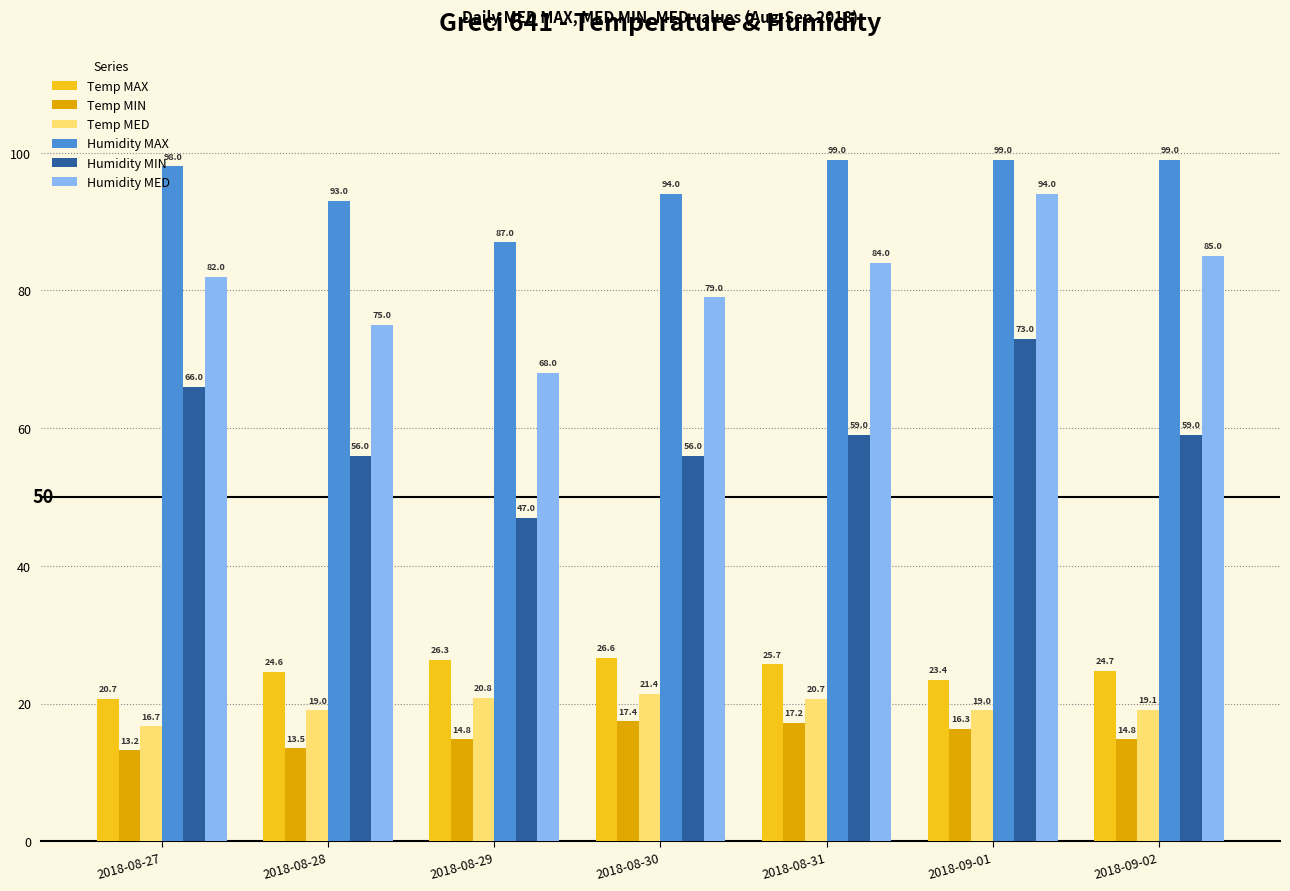

Which series changed the most between 2018-08-27 and 2018-08-31?

Humidity MIN